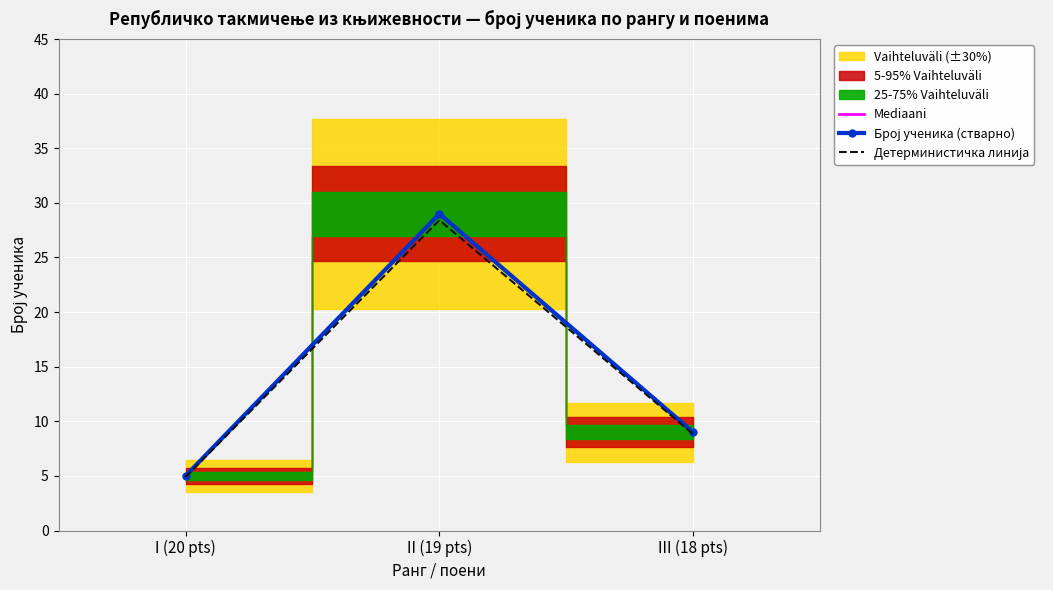

The value of Mediaani at II (19 pts) is 29.0. True or false?

True